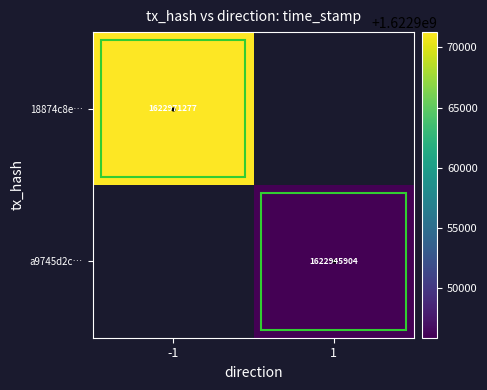

The a9745d2c… series shows 813334722 at 1. True or false?

False